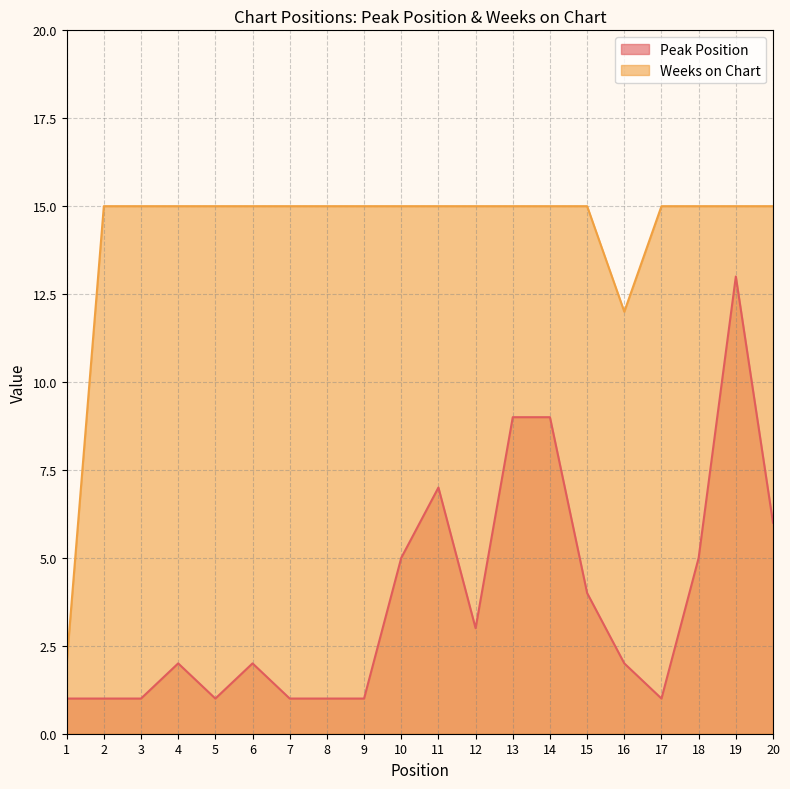

True or false: Peak Position has more than 0 interior local peaks.

True